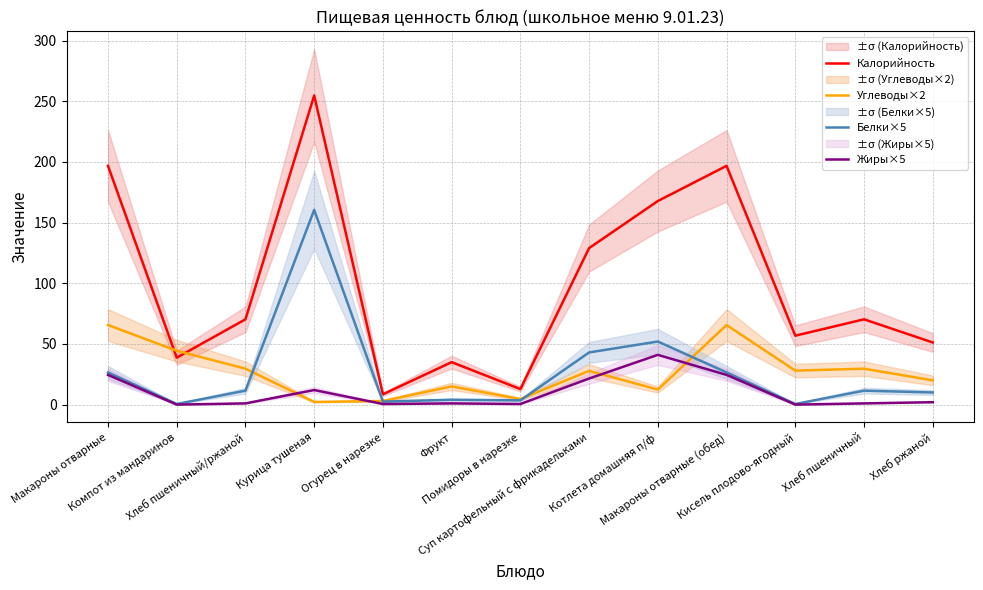

Which series has the largest range (max minus min)?

Калорийность